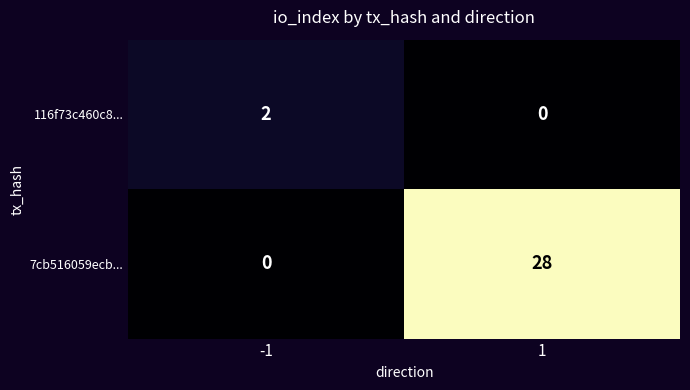

List the series in order of their peak value, lowest first.

116f73c460c8..., 7cb516059ecb...